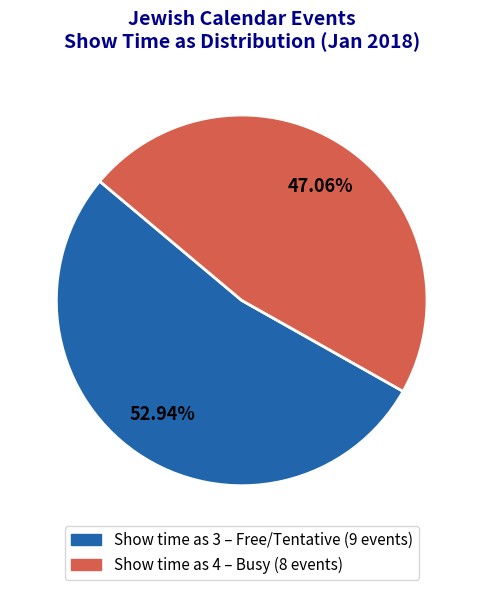

Is there a majority slice in this chart?

Yes